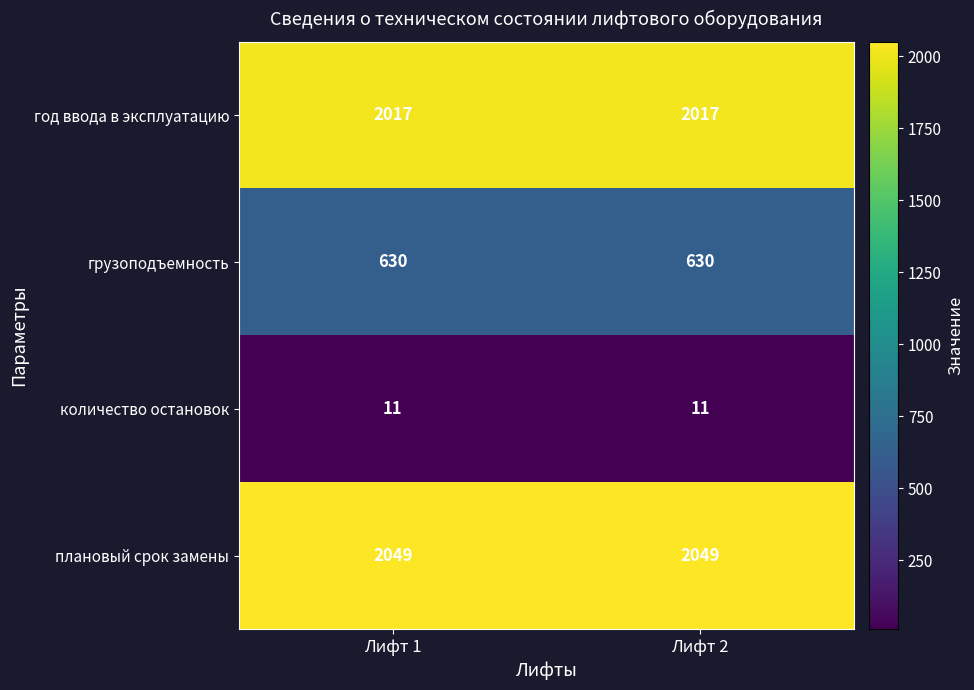

What is the difference between the highest and lowest values at Лифт 1?

2038